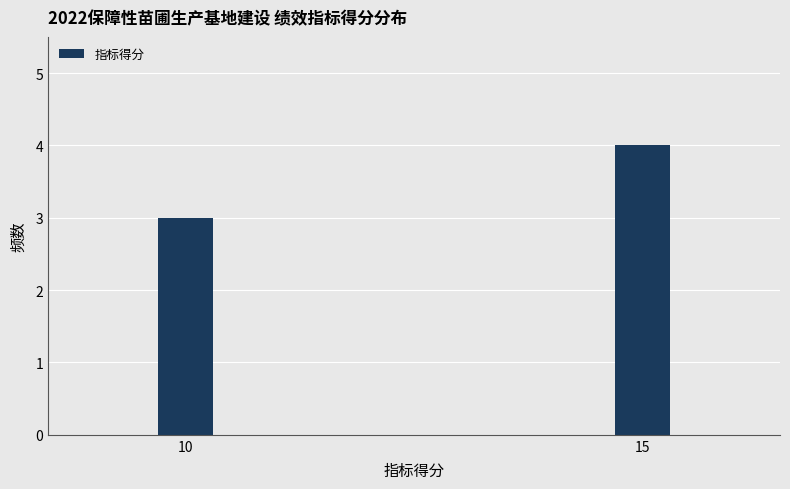

Reading left to right, extract all data points from this chart.

3	4